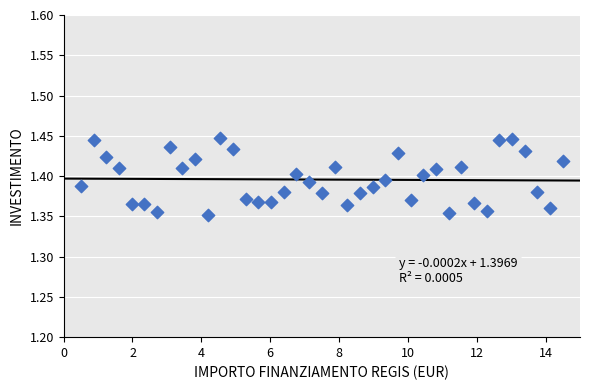

What is the range of X values (max minus min)?

14.0